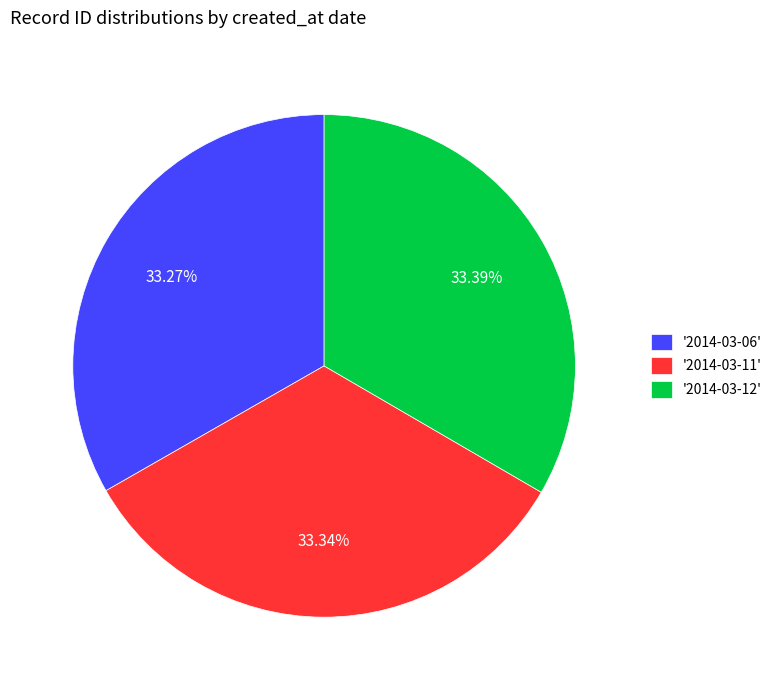

Is there a majority slice in this chart?

No